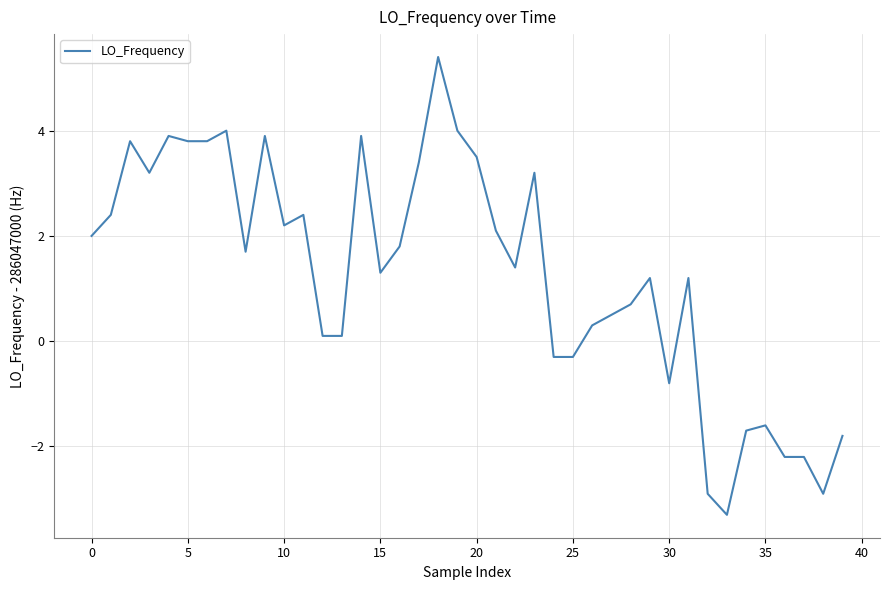

Reading left to right, extract all data points from this chart.

2.0	2.4	3.8	3.2	3.9	3.8	3.8	4.0	1.7	3.9	2.2	2.4	0.1	0.1	3.9	1.3	1.8	3.4	5.4	4.0	3.5	2.1	1.4	3.2	-0.3	-0.3	0.3	0.5	0.7	1.2	-0.8	1.2	-2.9	-3.3	-1.7	-1.6	-2.2	-2.2	-2.9	-1.8